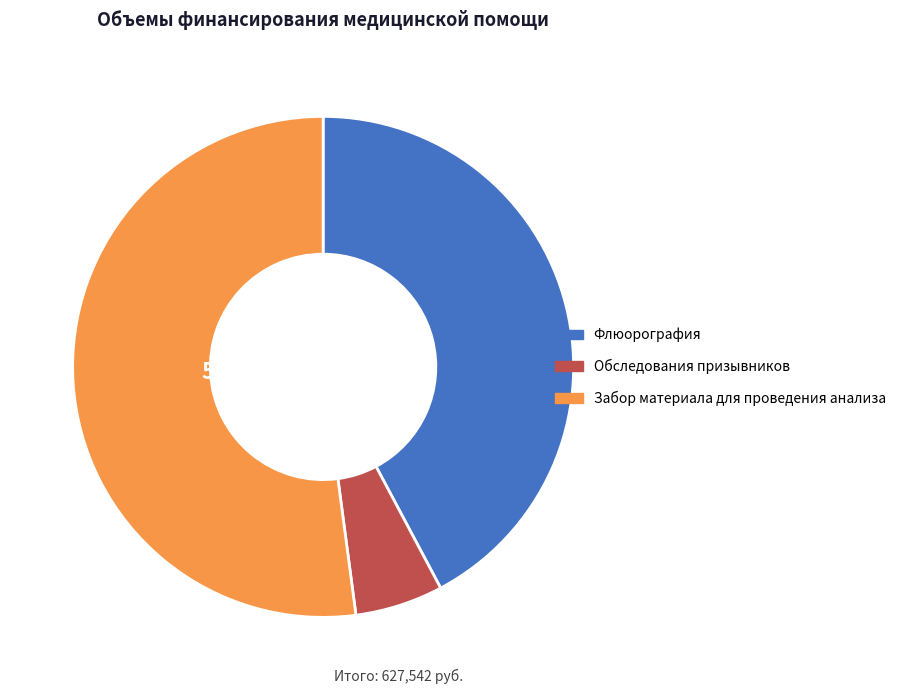

Which has a higher value, Флюорография or Обследования призывников?

Флюорография